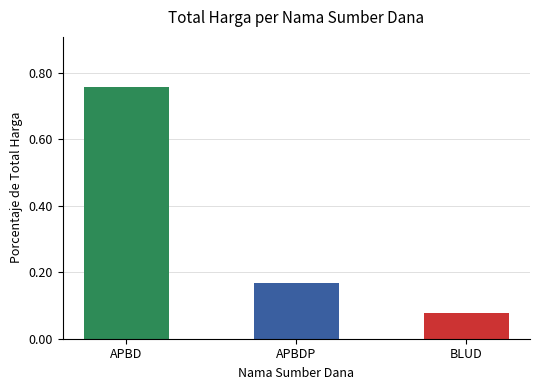

Are the bars grouped side by side (vs. stacked)?

No